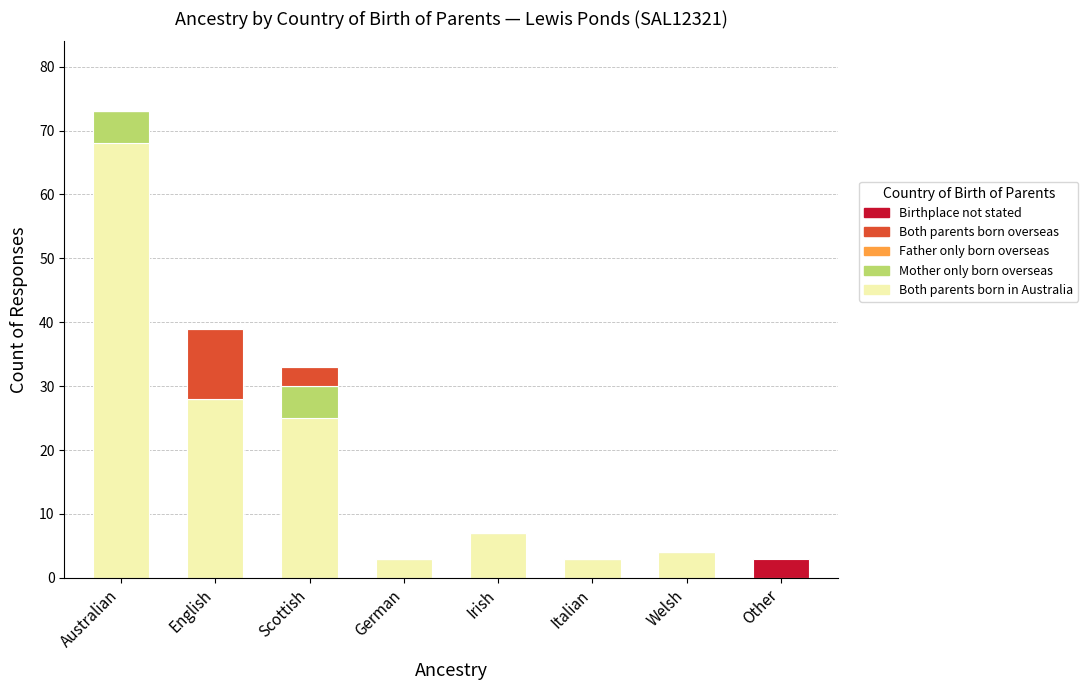

What is the total value across all series at Welsh?

4